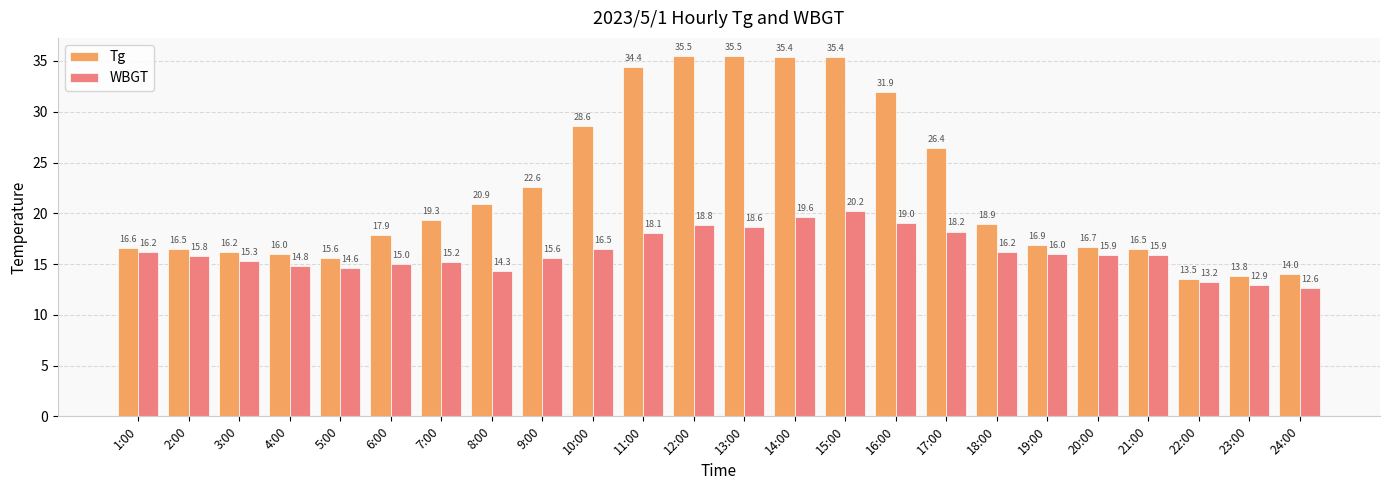

Where is WBGT nearest to the value 16?

19:00